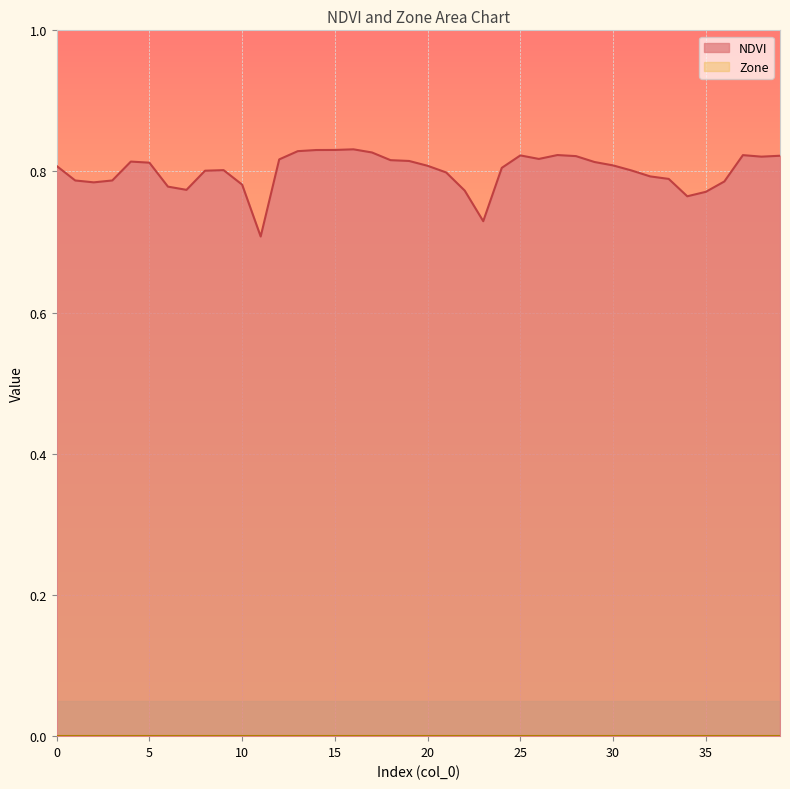

Reading left to right, list all the values displayed in this chart.

0.8	0.8	0.8	0.8	0.8	0.8	0.8	0.8	0.8	0.8	0.8	0.7	0.8	0.8	0.8	0.8	0.8	0.8	0.8	0.8	0.8	0.8	0.8	0.7	0.8	0.8	0.8	0.8	0.8	0.8	0.8	0.8	0.8	0.8	0.8	0.8	0.8	0.8	0.8	0.8